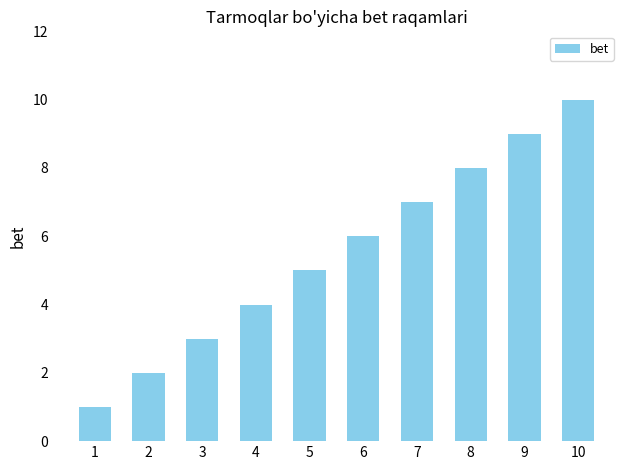

How many data points are less than 6?

5